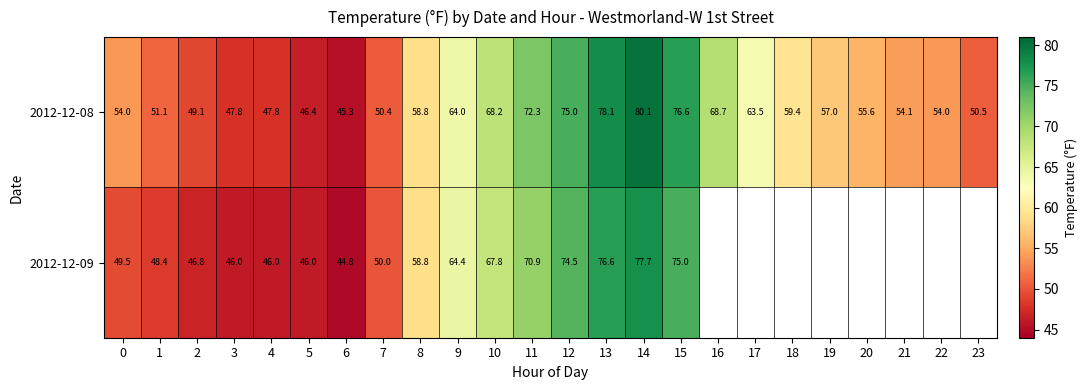

Is the value of 2012-12-09 at 3 greater than the value of 2012-12-08 at 12?

No